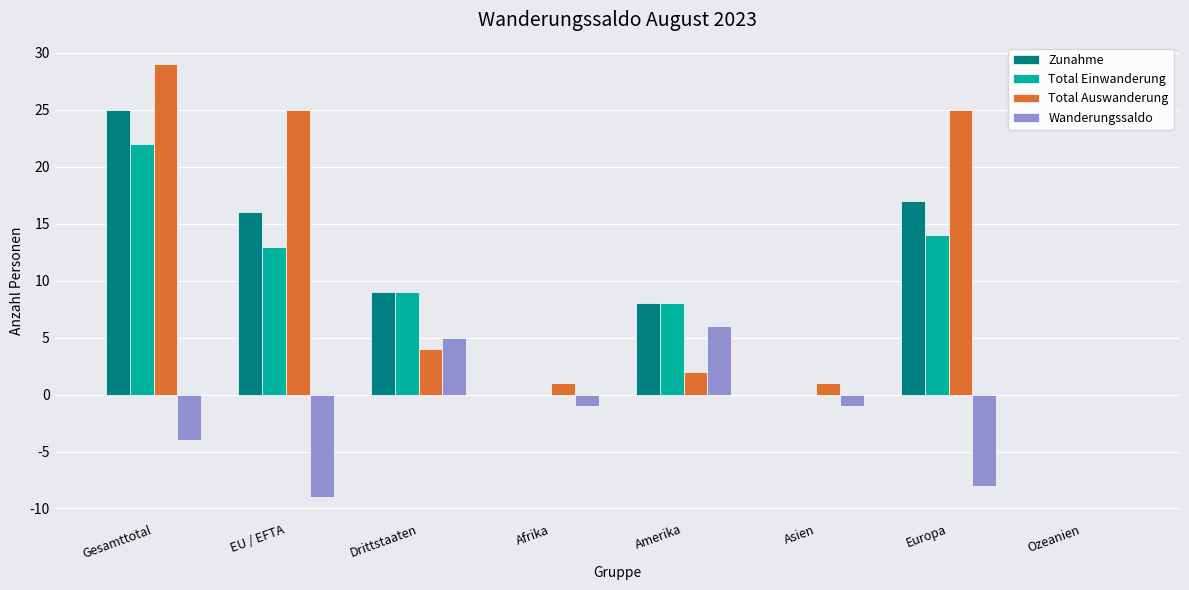

How many series are shown in this chart?

4